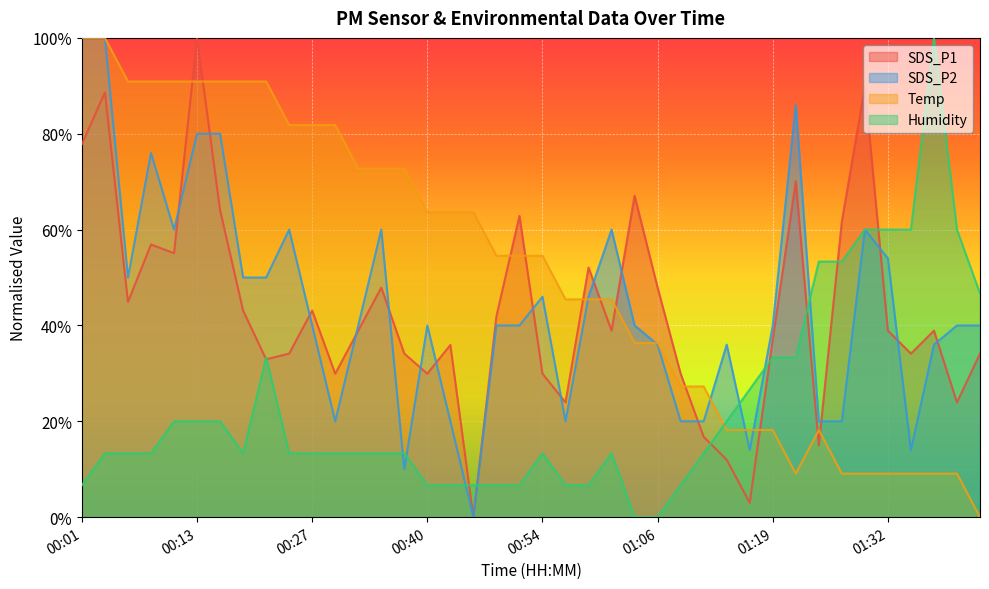

At which label does Temp reach its minimum?

01:44